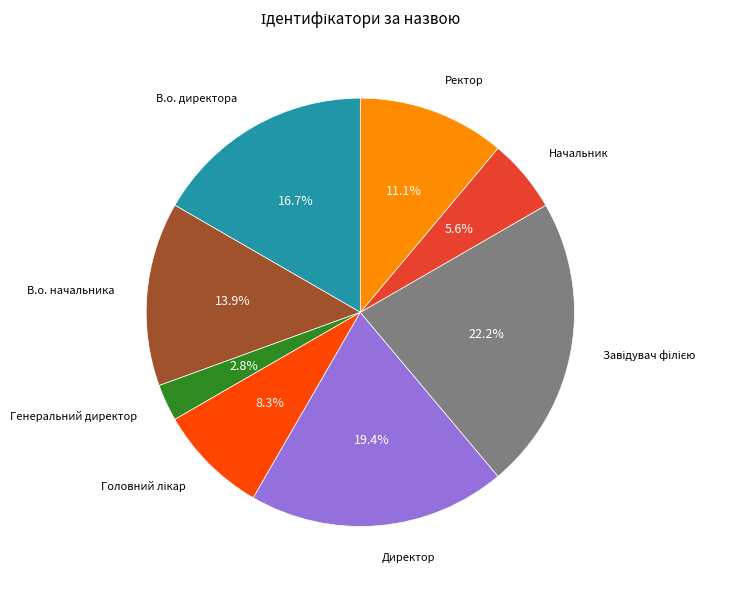

Does В.о. начальника represent more than half of the total?

No